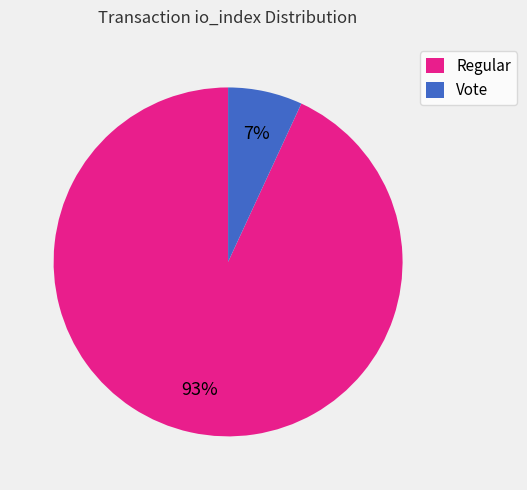

To the nearest percent, what is the difference between the Regular and Vote slice percentages?

86%